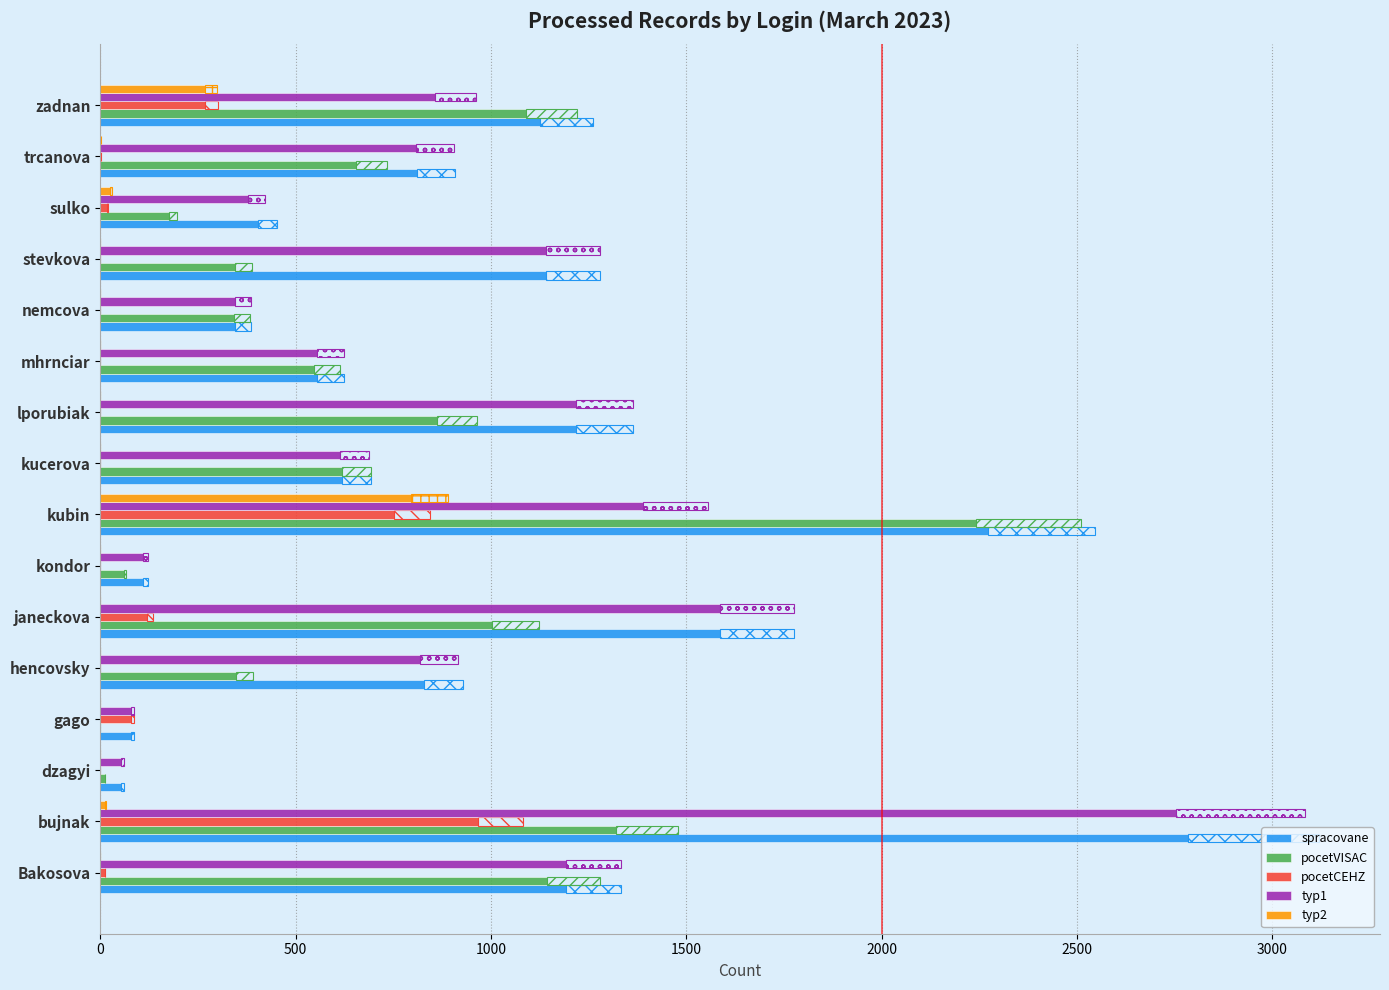

What is the sum of all pocetCEHZ values?

2216